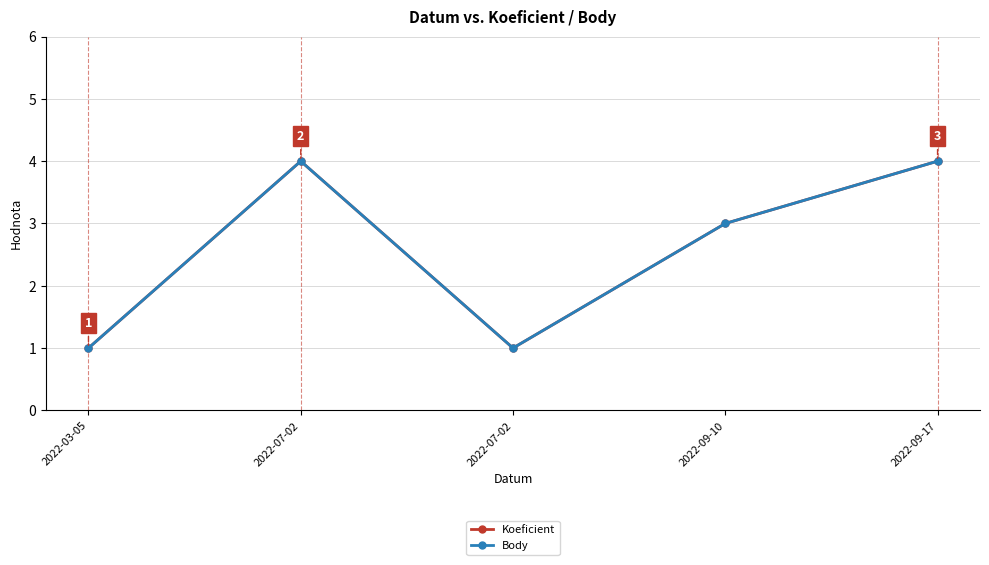

Where is Koeficient nearest to the value 2?

2022-03-05